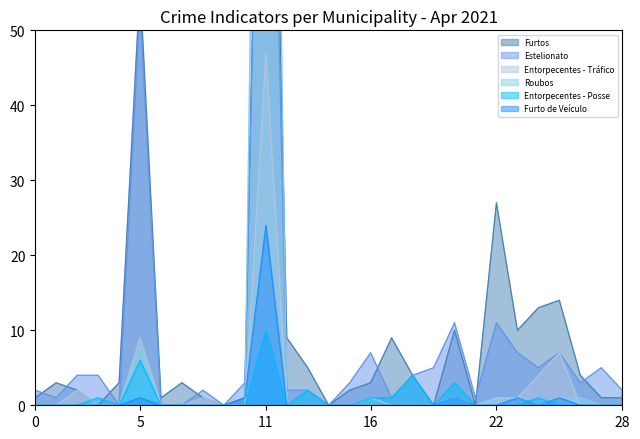

Reading left to right, transcribe all the data shown in this chart.

Furtos: 1	3	2	0	3	56	1	3	1	0	1	136	9	5	0	2	3	9	4	0	10	0	27	10	13	14	4	1	1
Estelionato: 2	1	4	4	0	53	0	0	2	0	3	129	2	2	0	3	7	1	4	5	11	1	11	7	5	7	3	5	2
Entorpecentes - Tráfico: 0	0	2	0	0	9	0	0	1	0	0	47	0	0	0	0	1	0	0	0	1	0	1	1	4	7	0	0	0
Roubos: 0	0	0	0	0	8	0	0	0	0	0	195	0	0	0	0	0	0	0	0	1	0	1	1	0	1	1	0	0
Entorpecentes - Posse: 0	0	0	1	0	6	0	0	0	0	0	10	0	2	0	0	1	1	4	0	3	0	0	0	1	0	0	0	0
Furto de Veículo: 0	0	0	0	0	1	0	0	0	0	1	24	0	0	0	0	0	0	0	0	1	0	0	1	0	1	0	0	0